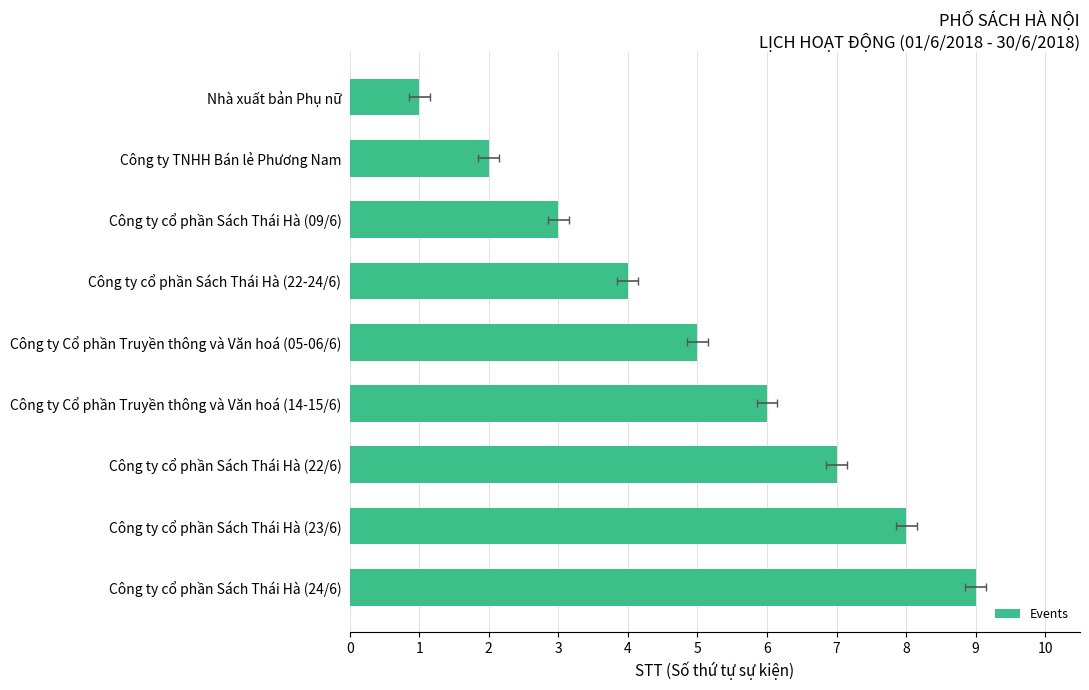

What is the sum of all values?

45